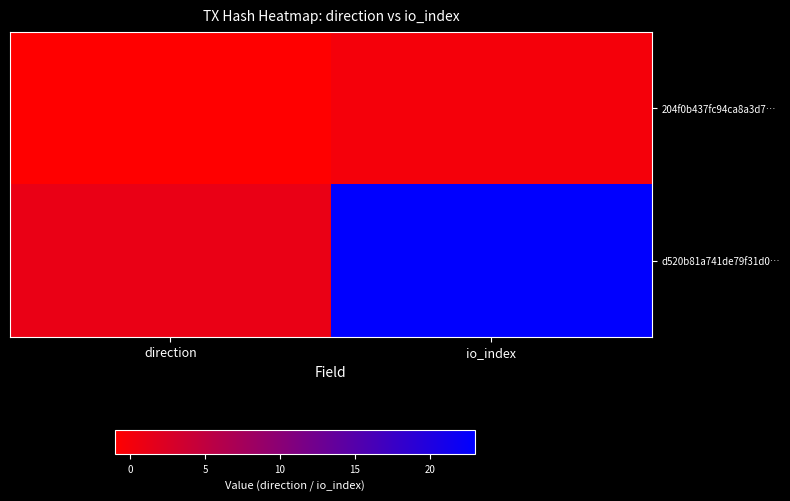

At which category is the sum across all series the highest?

io_index